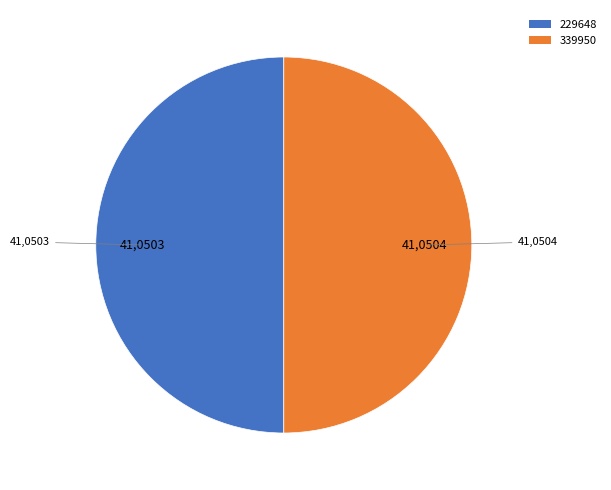

What is the ratio of the value at 339950 to the value at 229648?

1.0